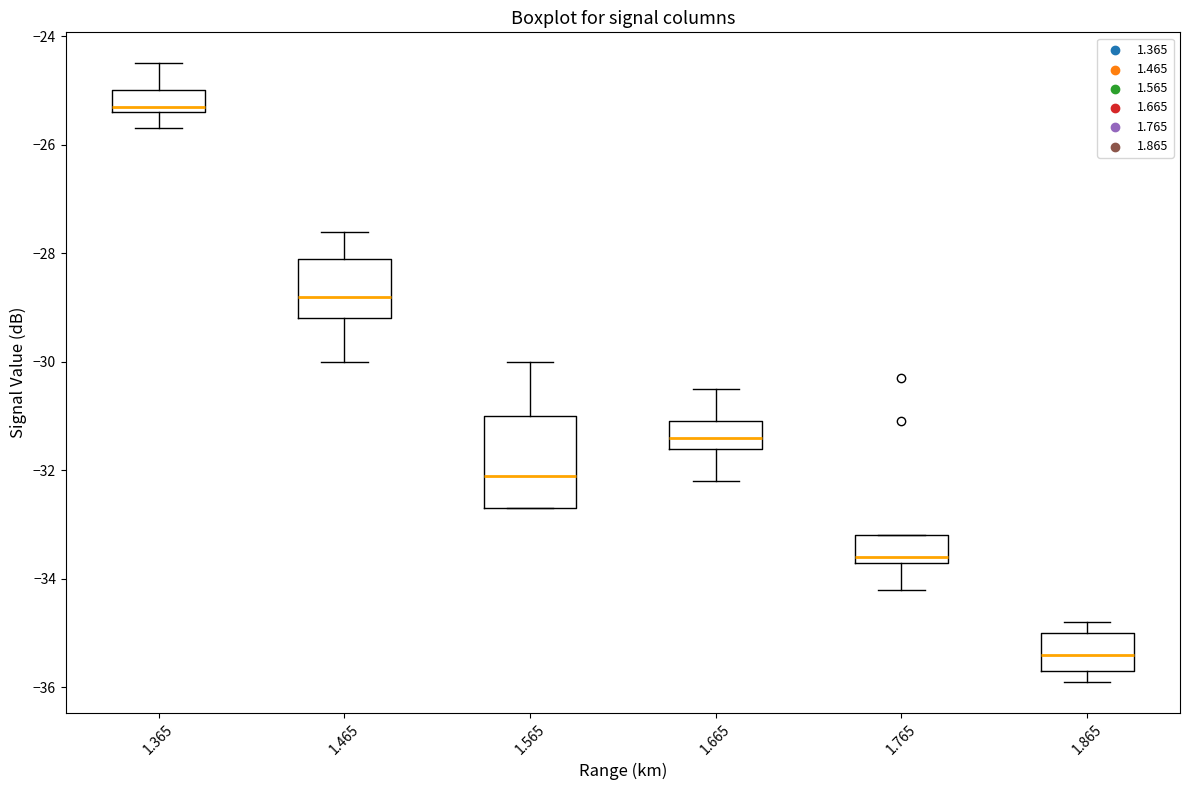

Reading left to right, read every box against the y-axis: the position of its median line, the range the box covers, and the ends of its whiskers. The values are not printed on the chart, so give them approximately, as read against the axis.

1.365: median -25.2, box -25.4 to -25.0, whiskers -25.6 to -24.4
1.465: median -28.8, box -29.2 to -28.0, whiskers -30.0 to -27.6
1.565: median -32.0, box -32.6 to -31.0, whiskers -32.6 to -30.0
1.665: median -31.4, box -31.6 to -31.0, whiskers -32.2 to -30.4
1.765: median -33.6 (just above the box's lower edge), box -33.6 to -33.2, whiskers -34.2 to -33.2
1.865: median -35.4, box -35.6 to -35.0, whiskers -35.8 to -34.8